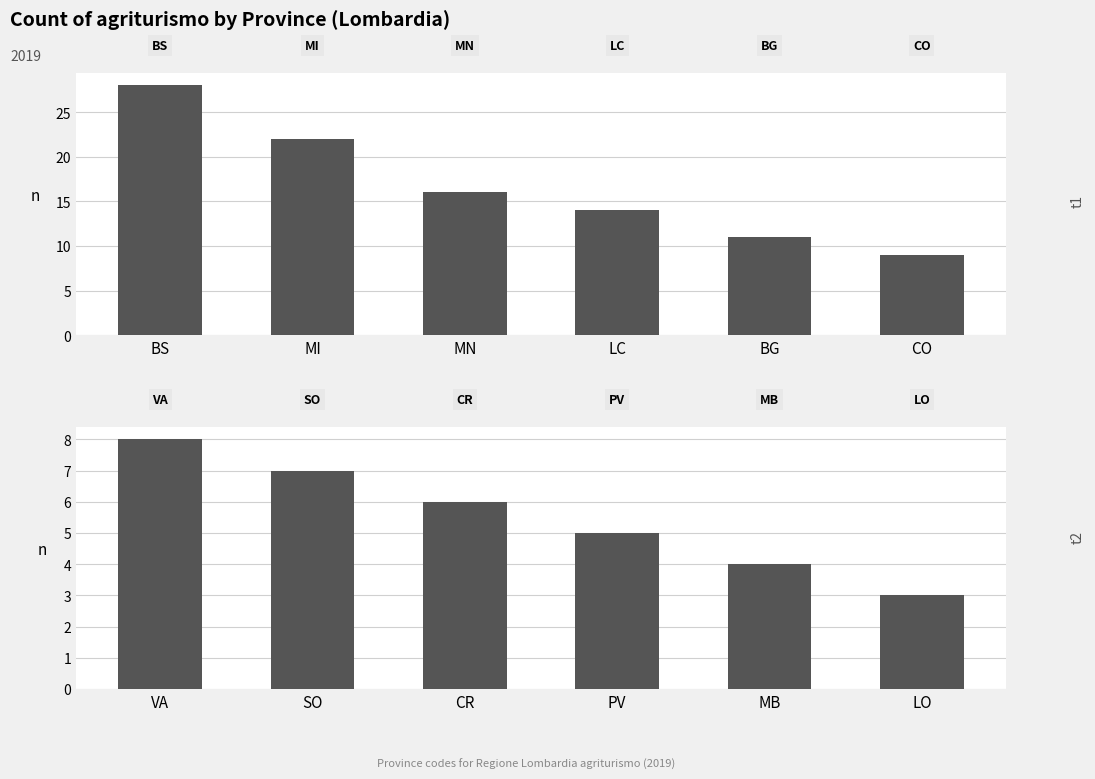

At which label does Count t1 reach its peak?

BS